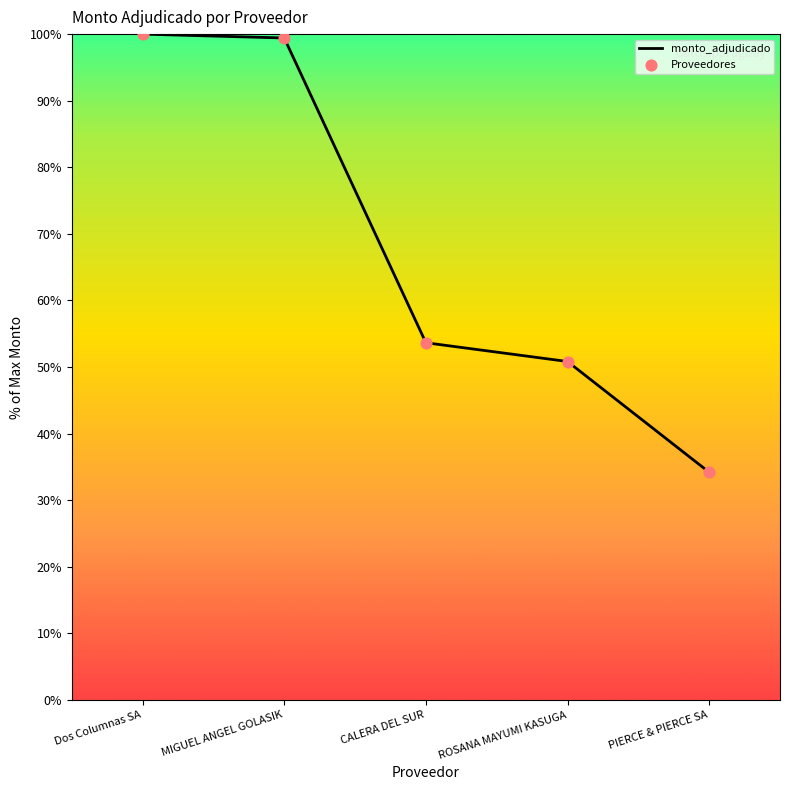

Which has a higher value, PIERCE & PIERCE SA or MIGUEL ANGEL GOLASIK?

MIGUEL ANGEL GOLASIK